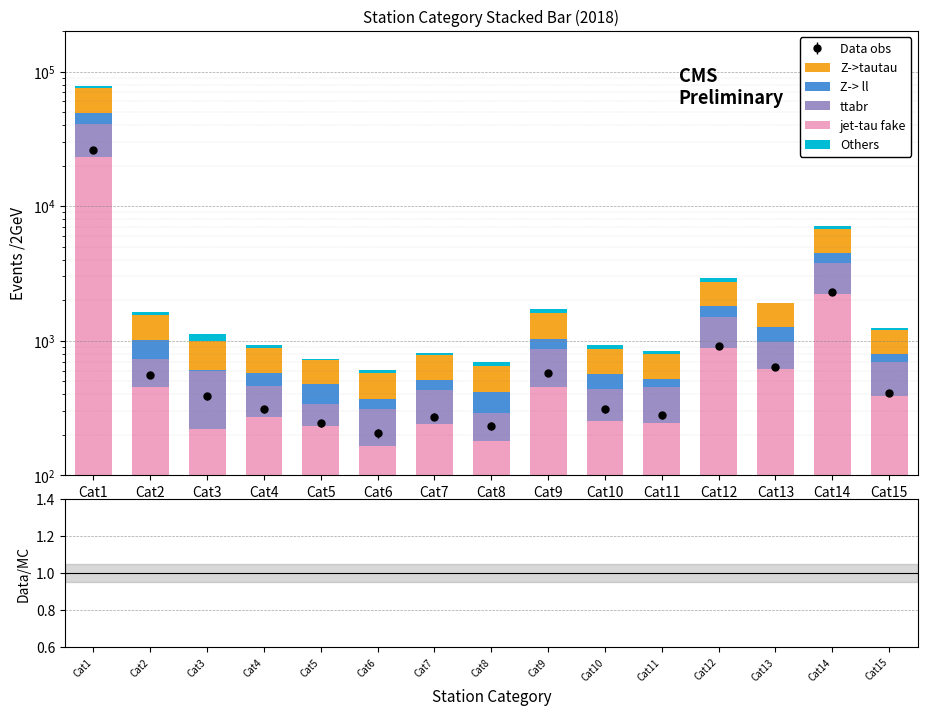

Is the value of jet-tau fake at Cat12 greater than the value of Z->tautau at Cat9?

Yes